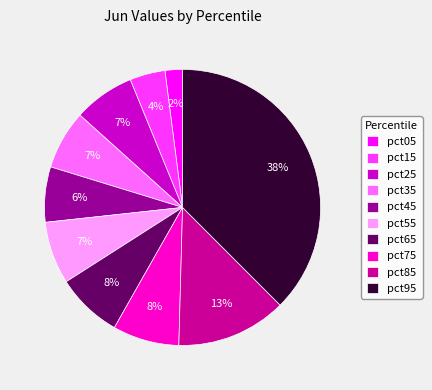

The pct35 slice represents 2% of the pie. True or false?

False